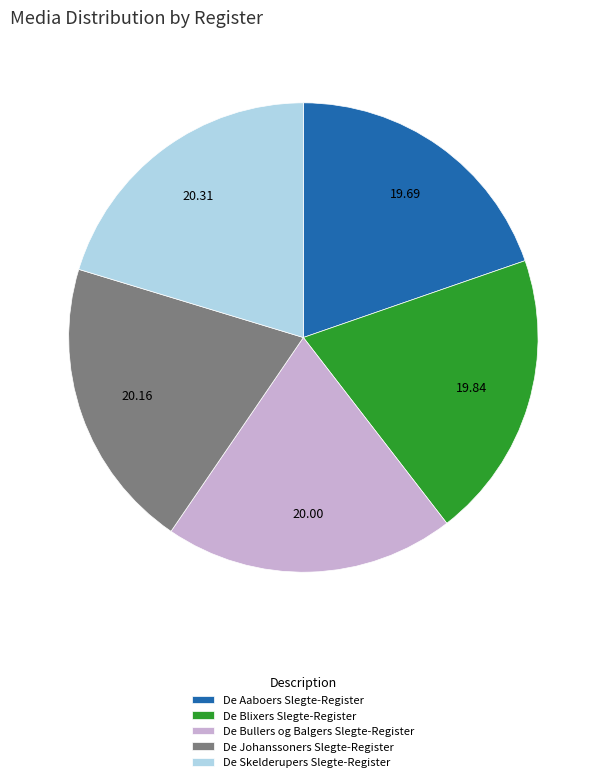

Approximately how many times larger is the value at De Aaboers Slegte-Register compared to De Bullers og Balgers Slegte-Register?

1.0